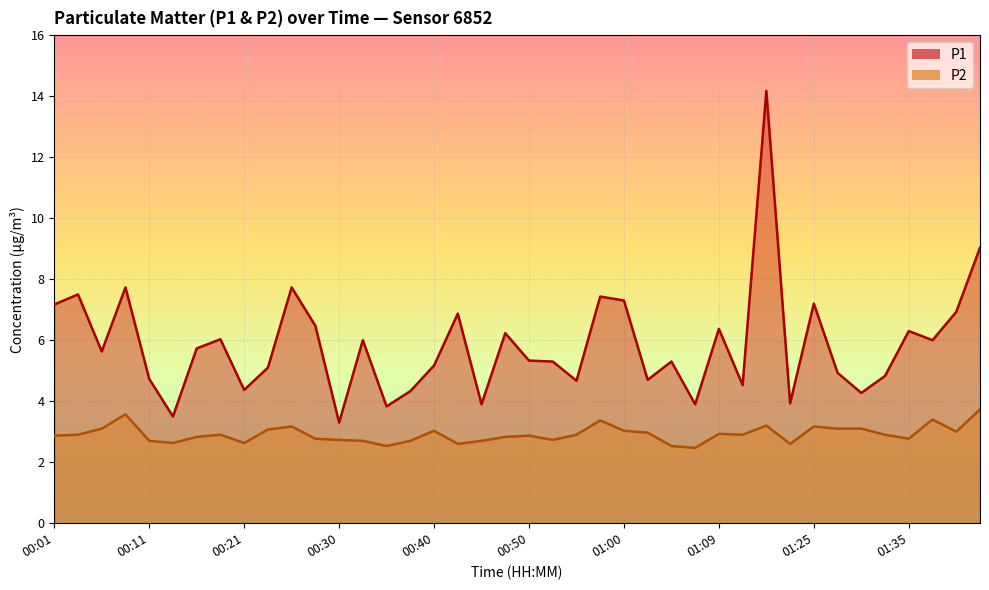

True or false: P2 and P1 intersect in this chart.

False